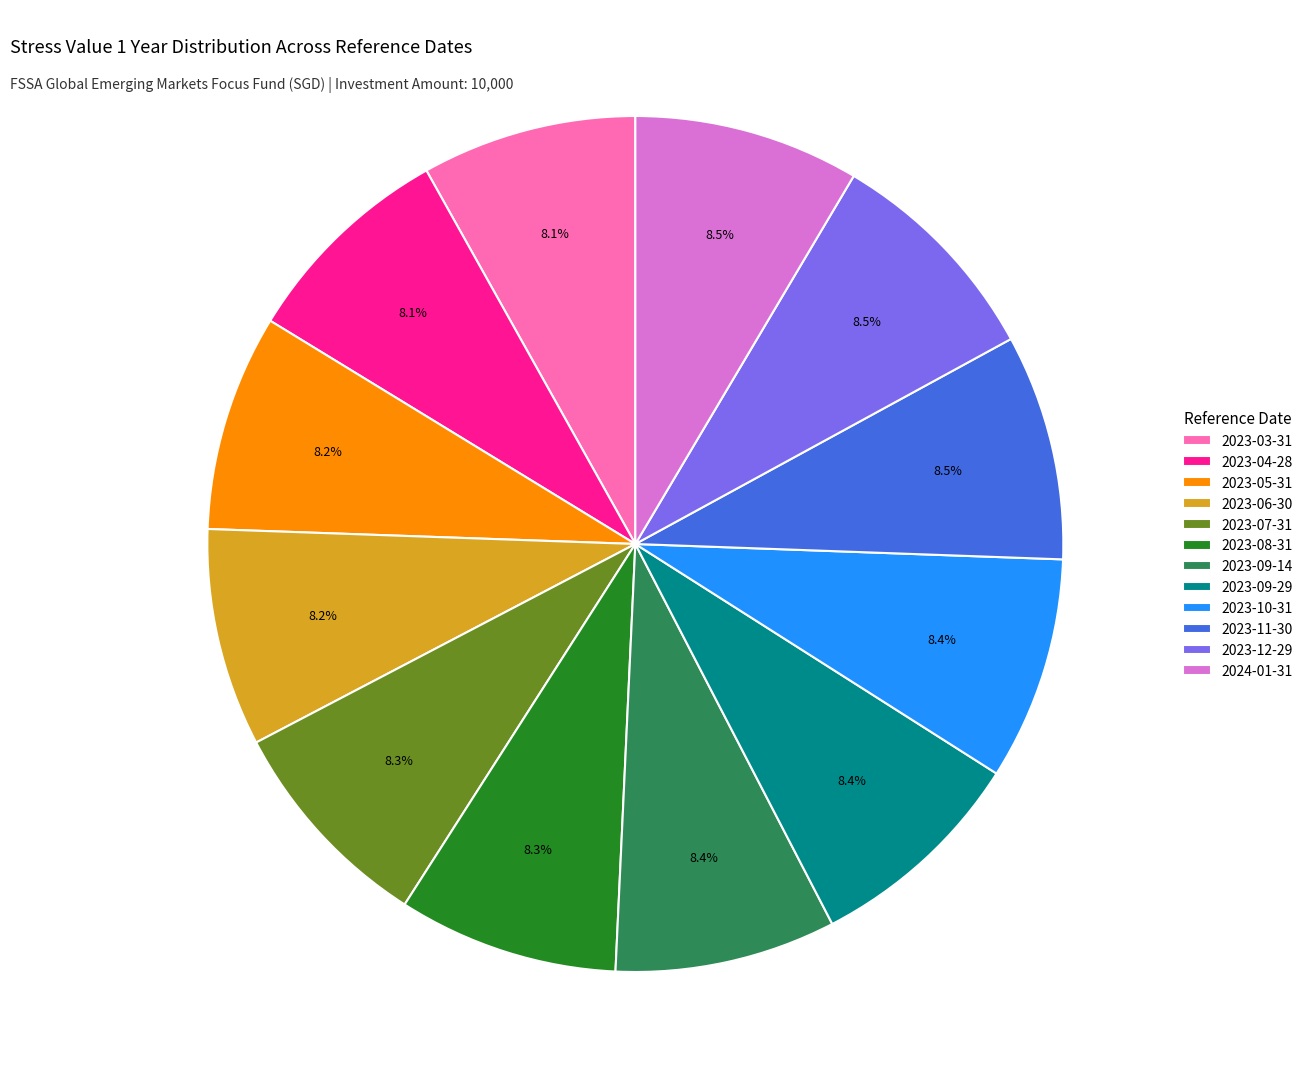

To the nearest percent, what percentage of the pie is 2023-10-31?

8%